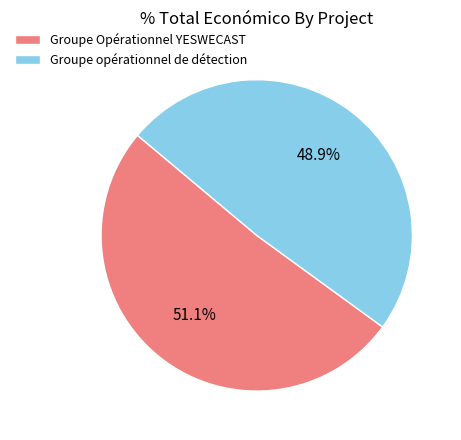

Is there a majority slice in this chart?

Yes